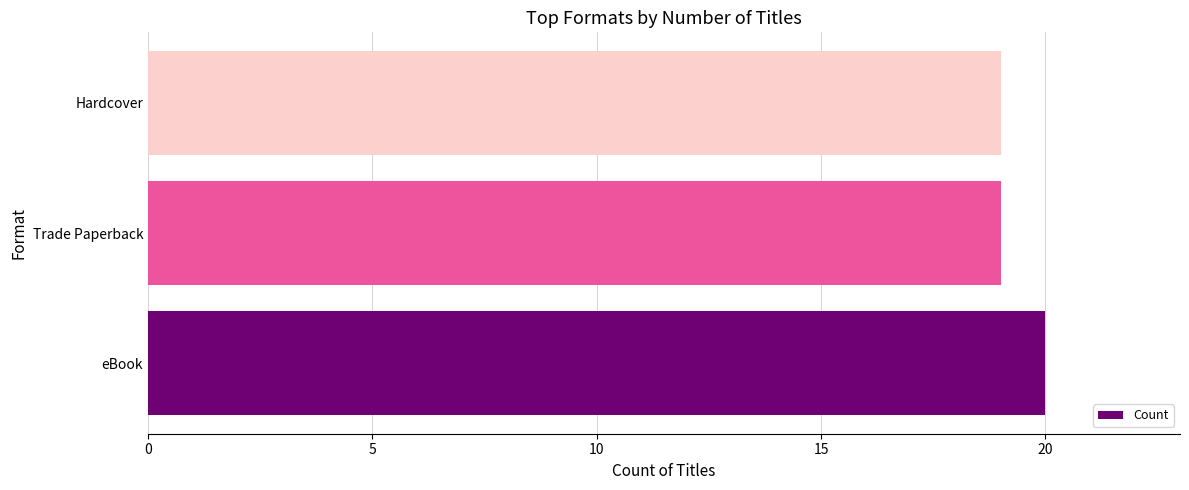

What is the greatest value displayed?

20